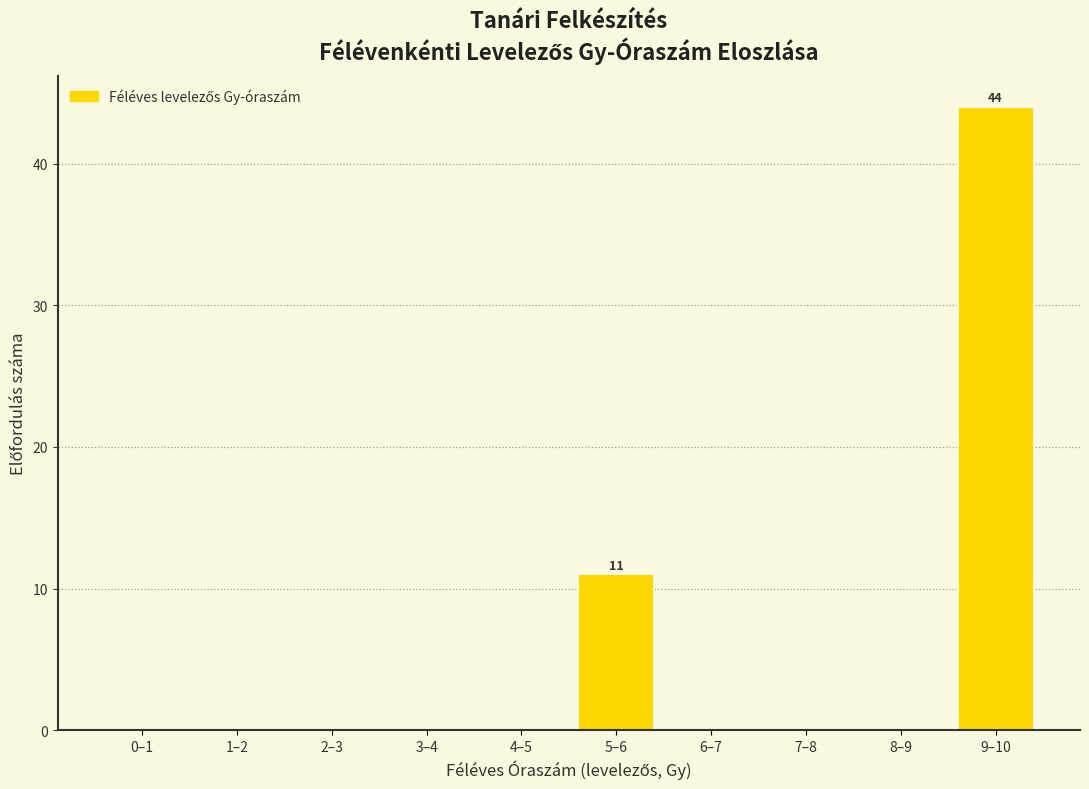

Reading left to right, transcribe all the data shown in this chart.

0–1=0	1–2=0	2–3=0	3–4=0	4–5=0	5–6=11	6–7=0	7–8=0	8–9=0	9–10=44